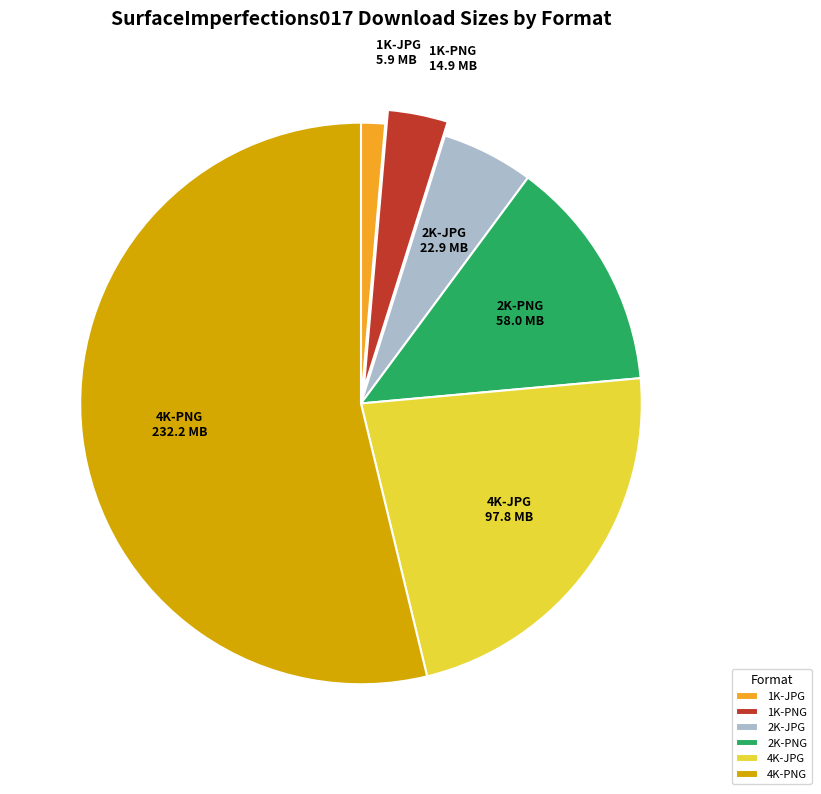

What is the smallest slice in the pie chart?

1K-JPG